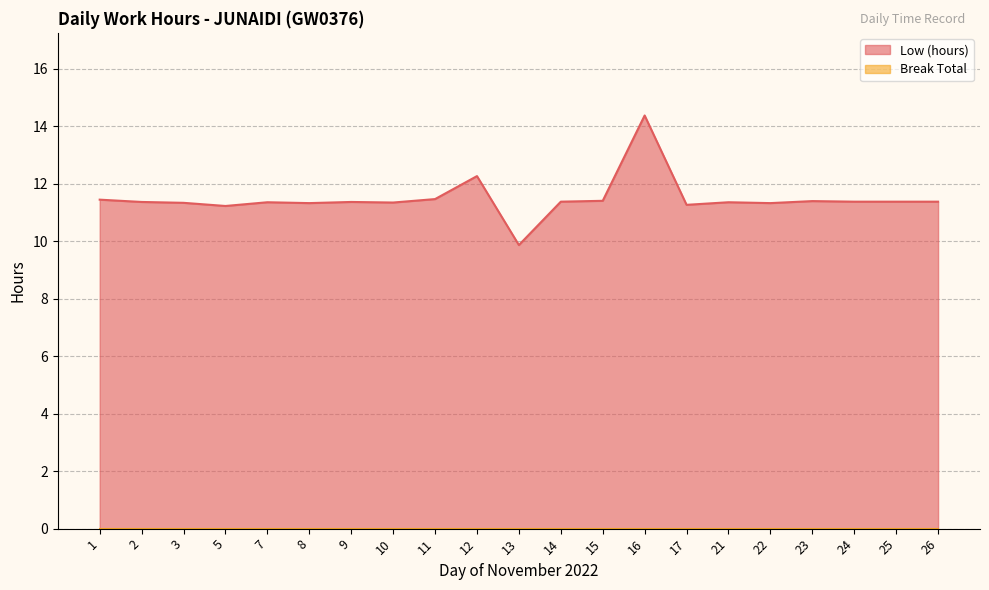

True or false: the data shows 2.4 at 3.

False